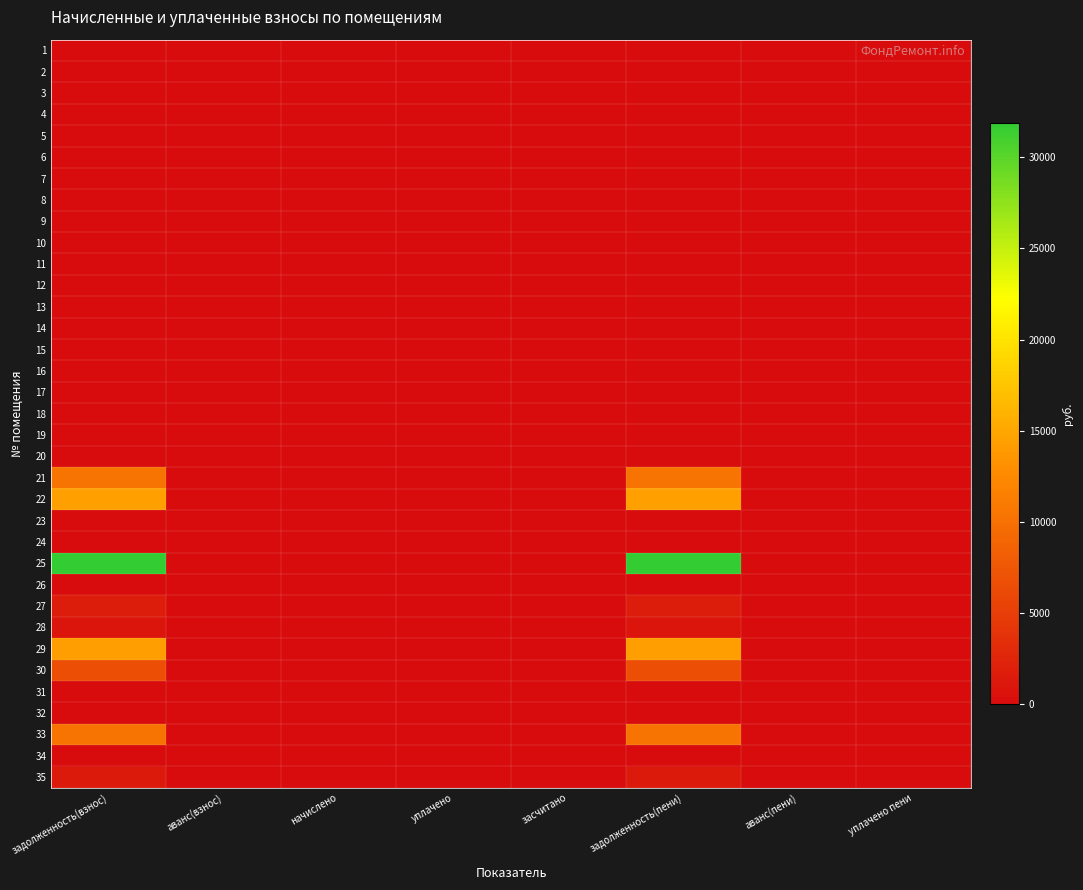

Which category has the lowest value across all series?

задолженность(взнос)